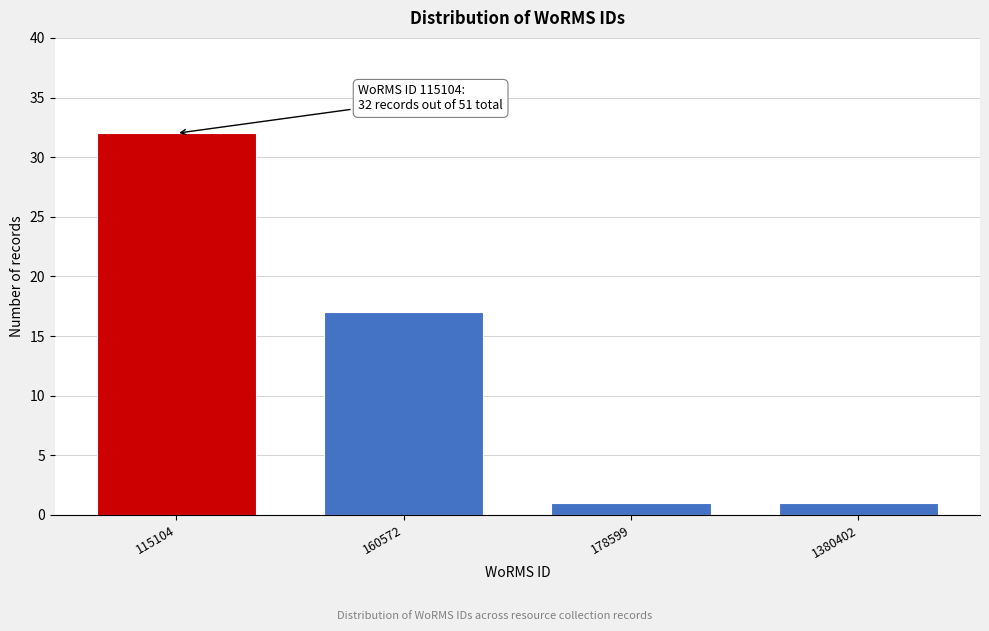

Reading left to right, what are all the values shown in this chart?

32	17	1	1